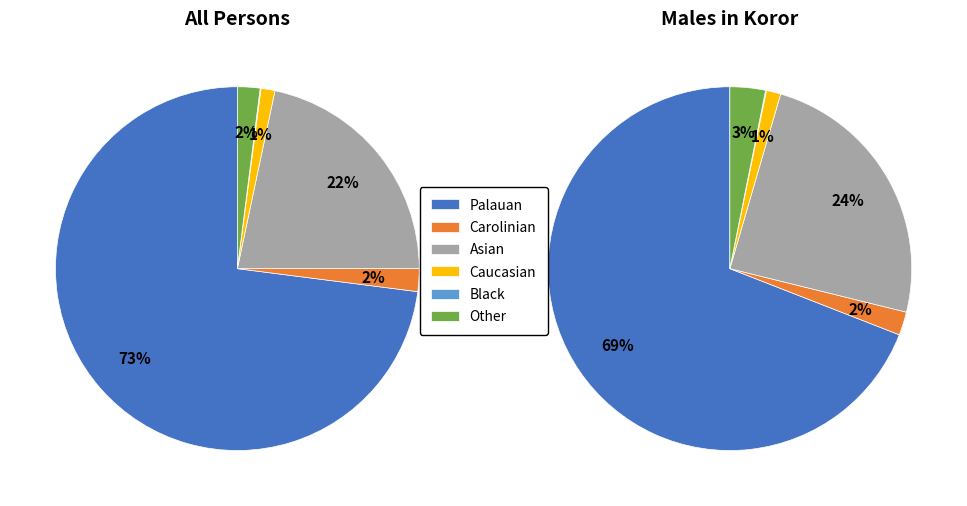

How many slices are in this pie chart?

6